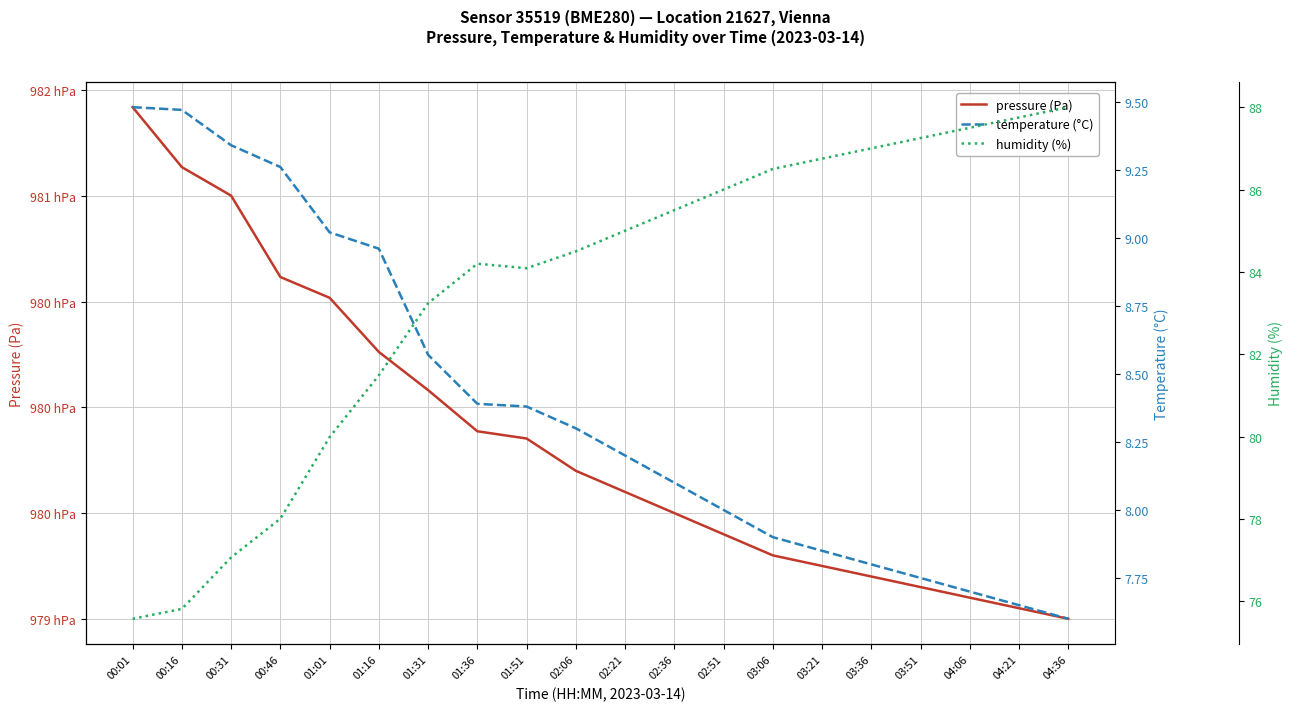

What are all the series names shown in the legend?

pressure (Pa), temperature (°C), humidity (%)